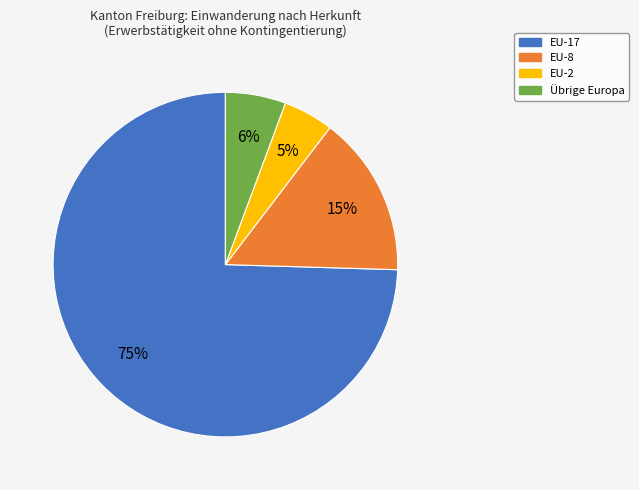

How many segments does this pie chart have?

4